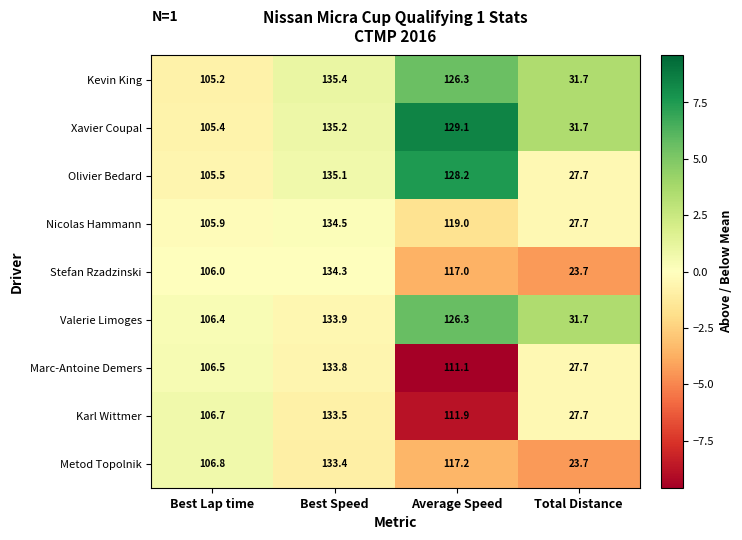

What is the sum of the Valerie Limoges values at Best Speed and Average Speed?

260.2